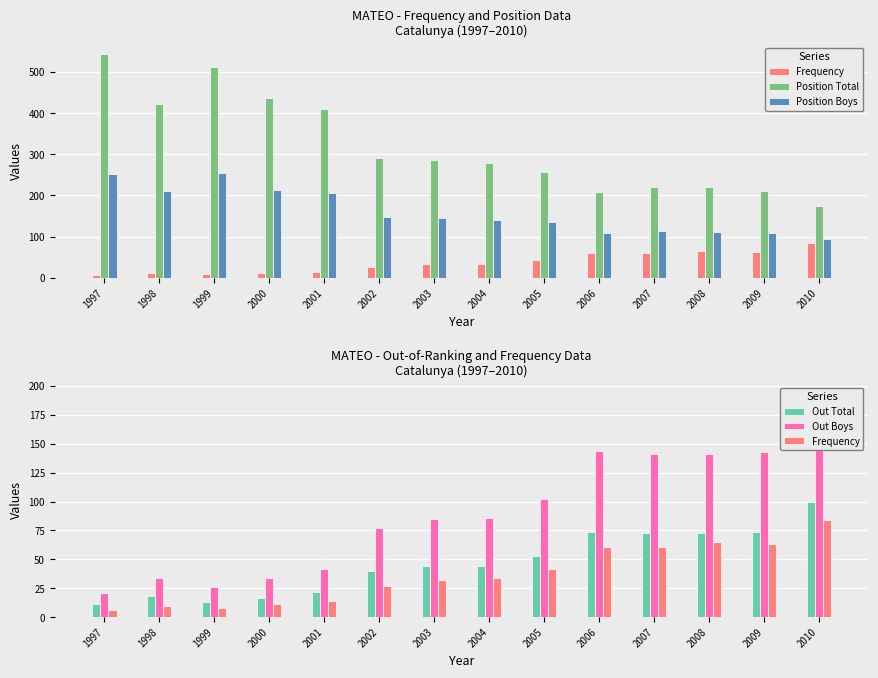

What are all the series names shown in the legend?

Frequency, Position Total, Position Boys, Out Total, Out Boys